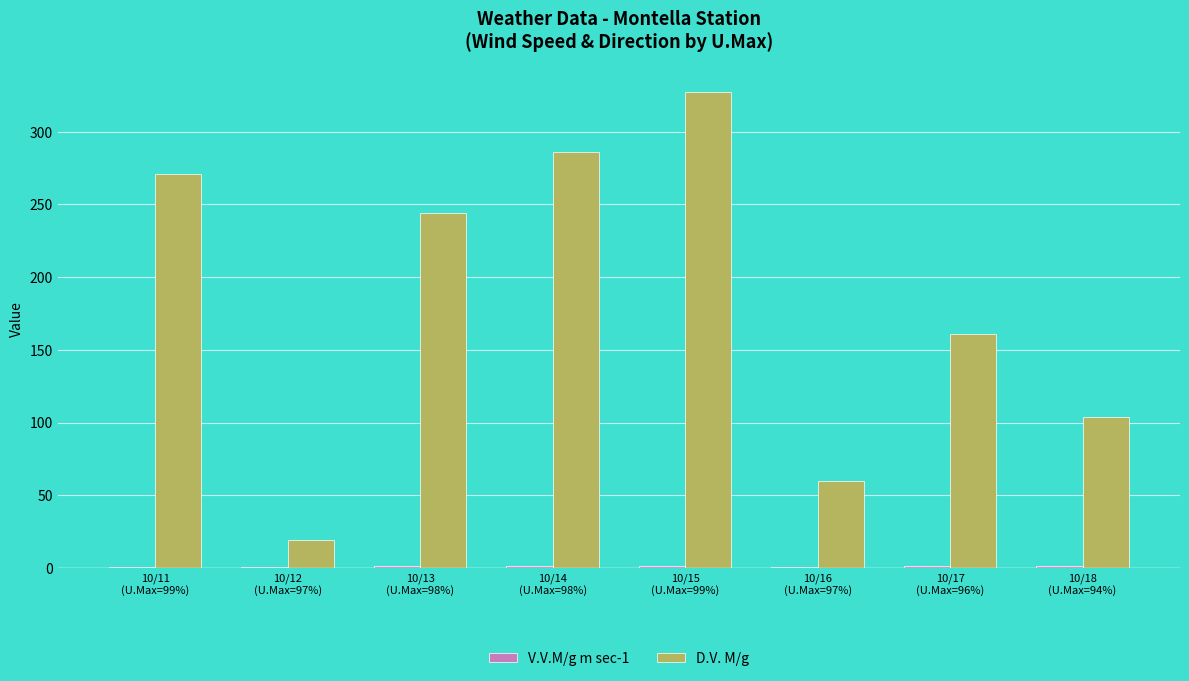

What is the sum of all D.V. M/g values?

1472.0